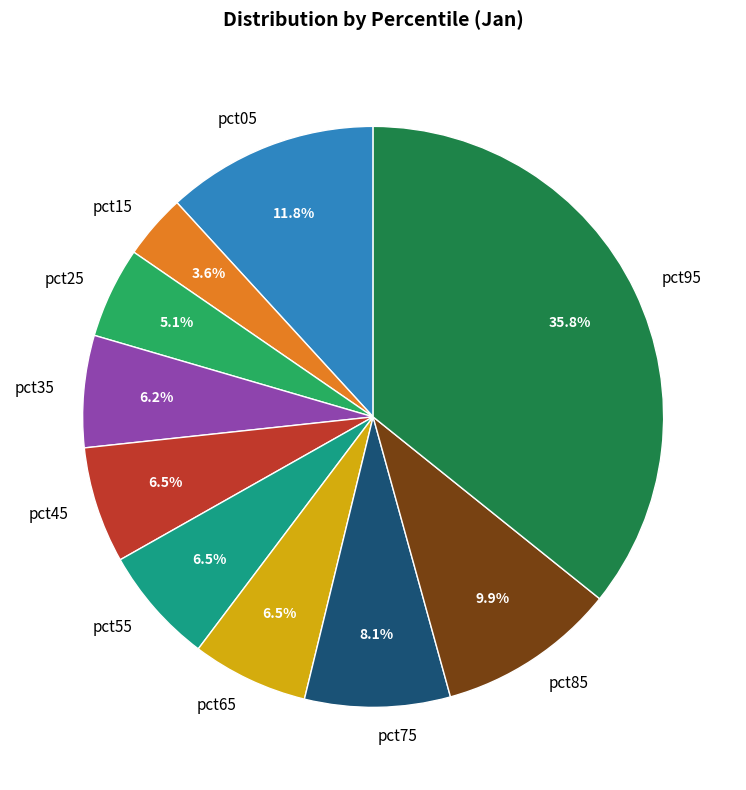

What percentage is the pct05 slice, to the nearest percent?

12%